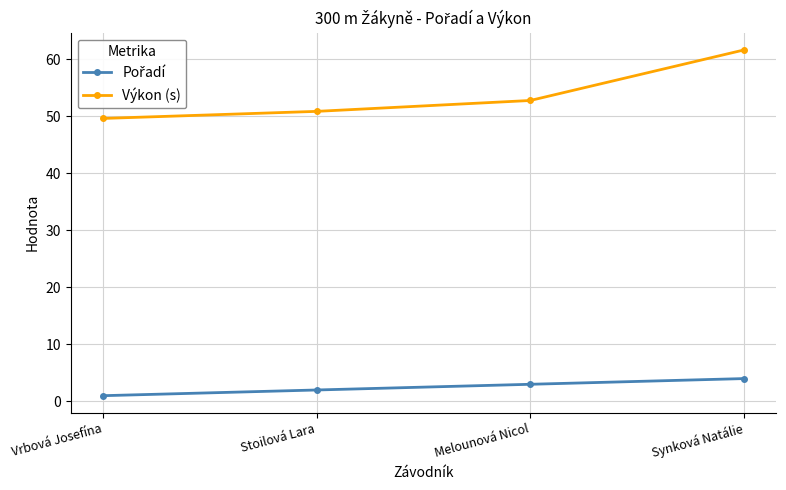

Which series has the widest spread of values?

Výkon (s)